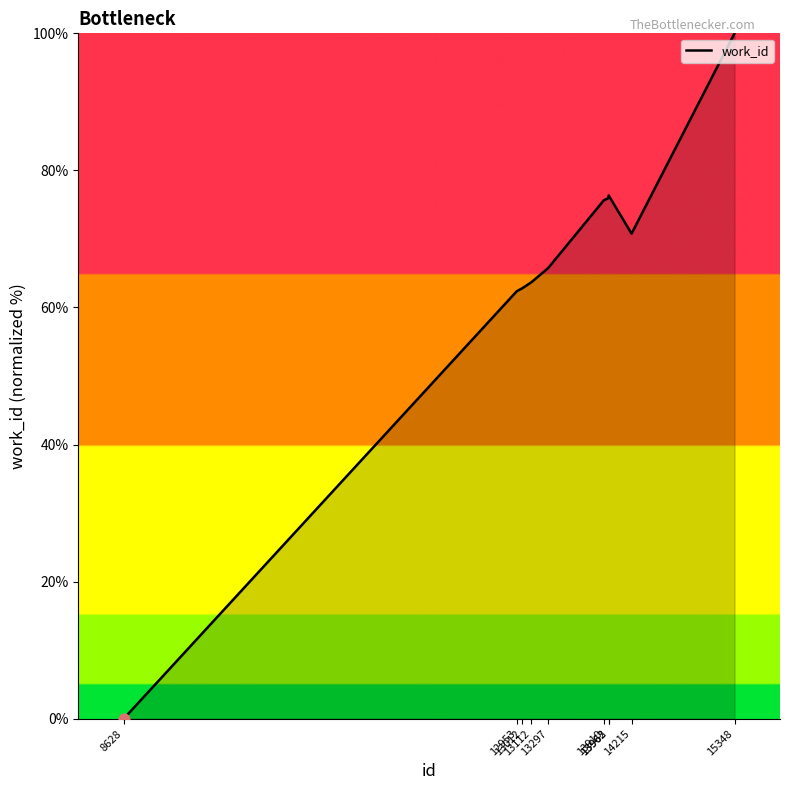

What is the change in value from 13297 to 13962?

+10.2